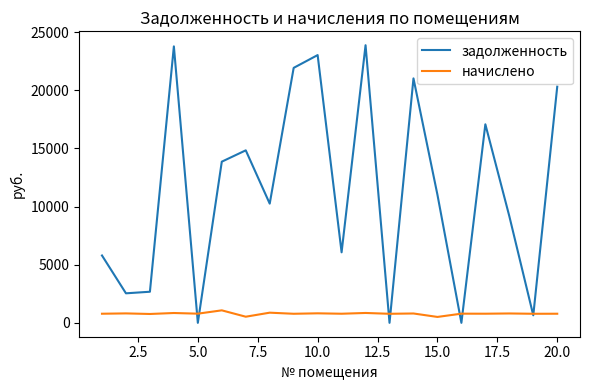

Which series has the largest total across all categories?

задолженность